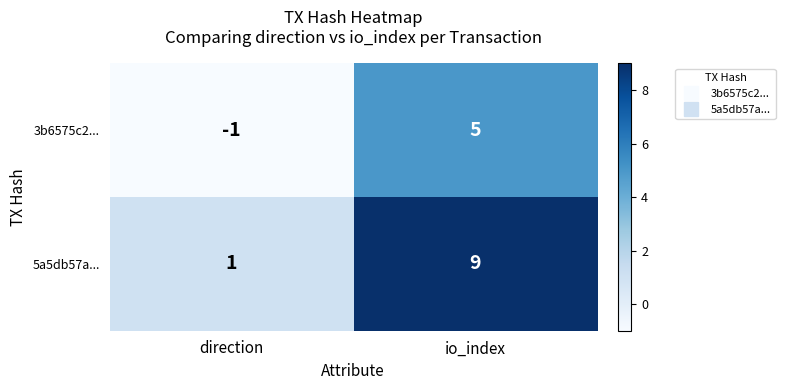

Is it true that 5a5db57a... equals 0 at direction?

False